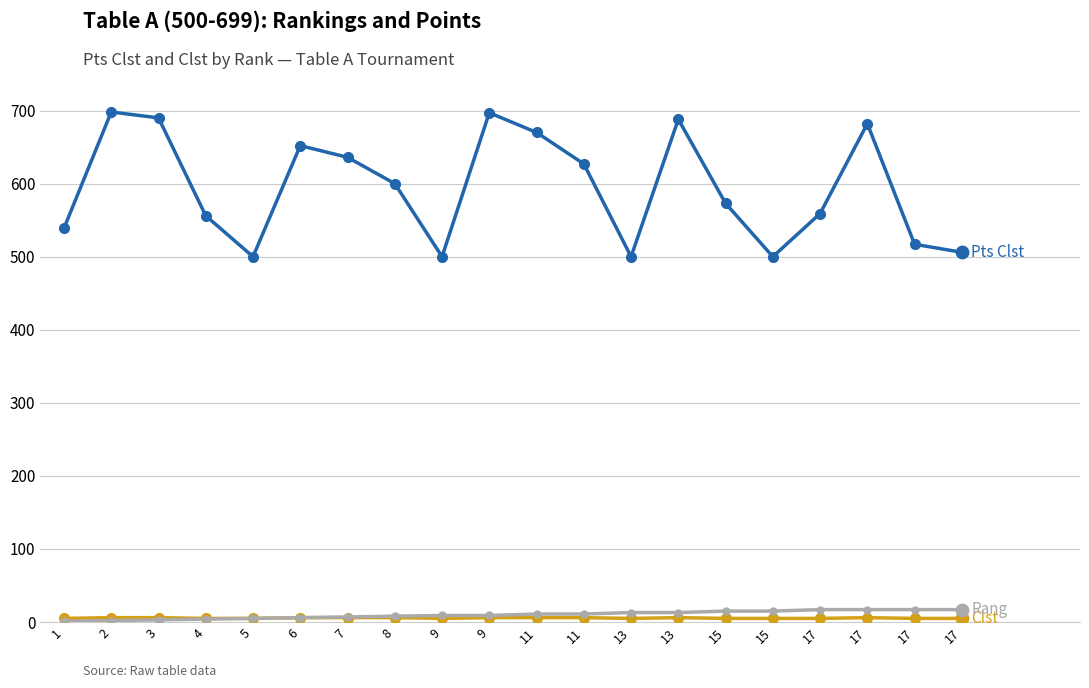

How many distinct data groups are displayed?

3